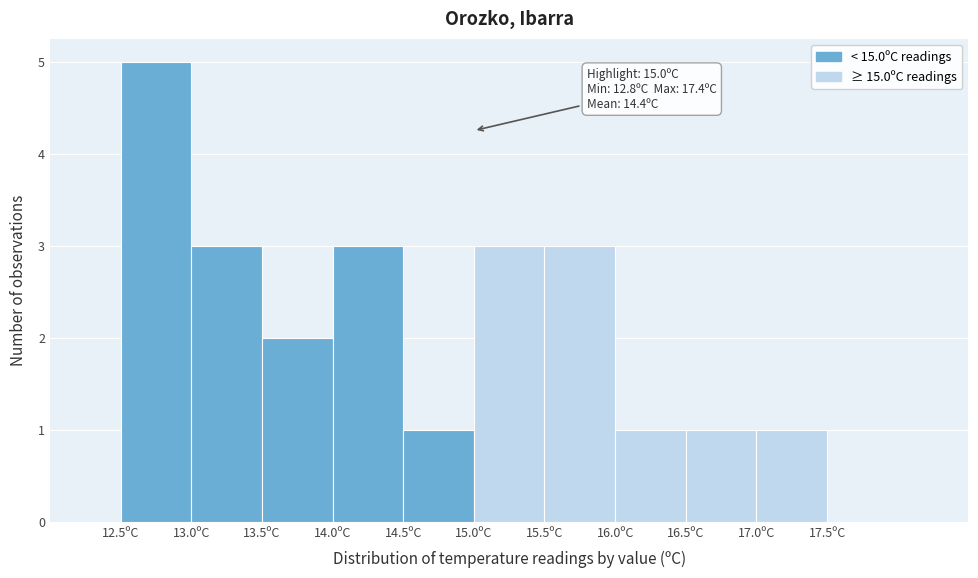

Which range on the x-axis has the tallest bar?

12.5 to 13.0